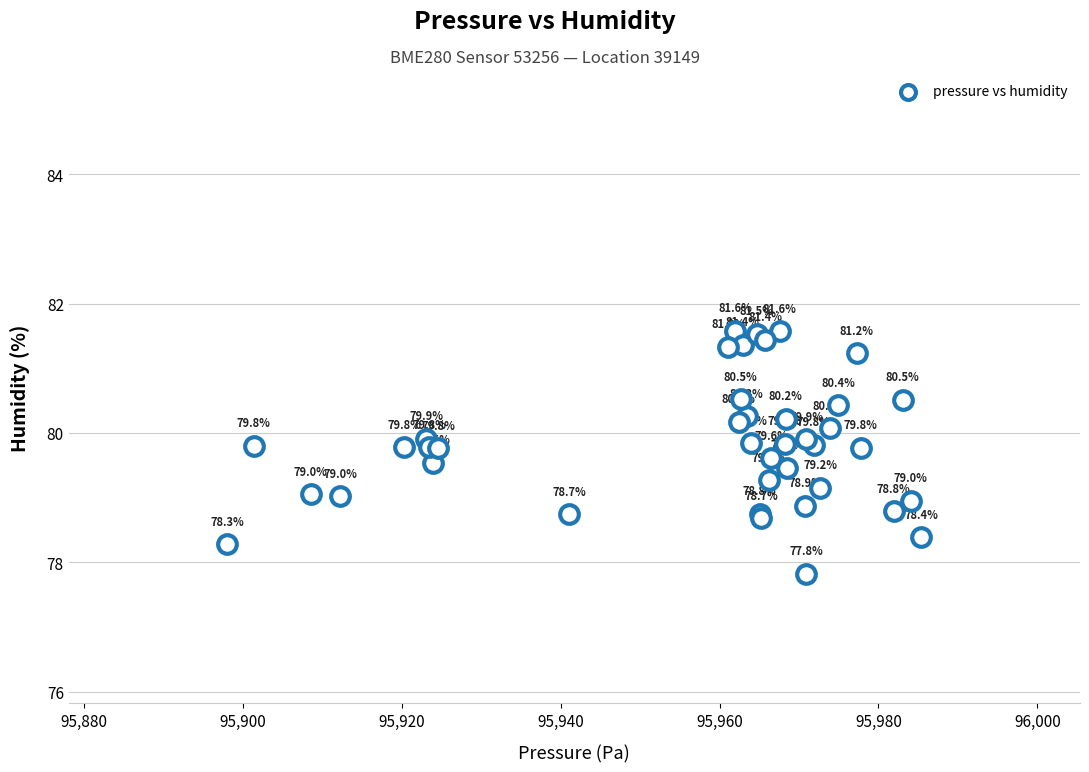

What Y value in the scatter plot is closest to 79?

79.0